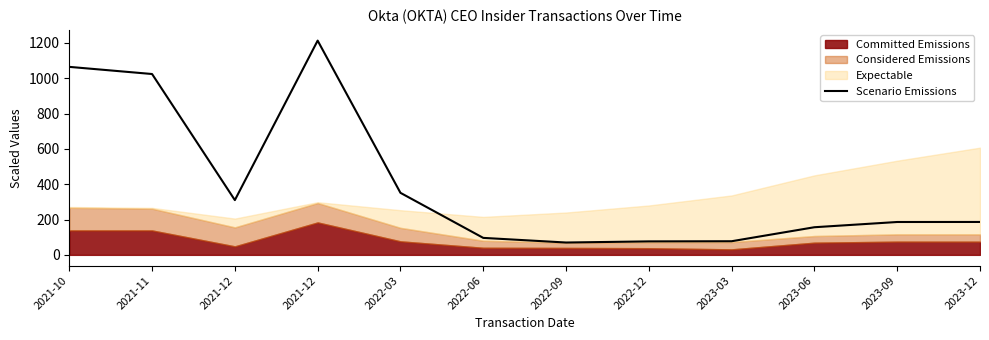

Rank the categories by value from highest to lowest.

2021-12, 2021-10, 2021-11, 2022-03, 2021-12, 2023-12, 2023-09, 2023-06, 2022-06, 2023-03, 2022-12, 2022-09